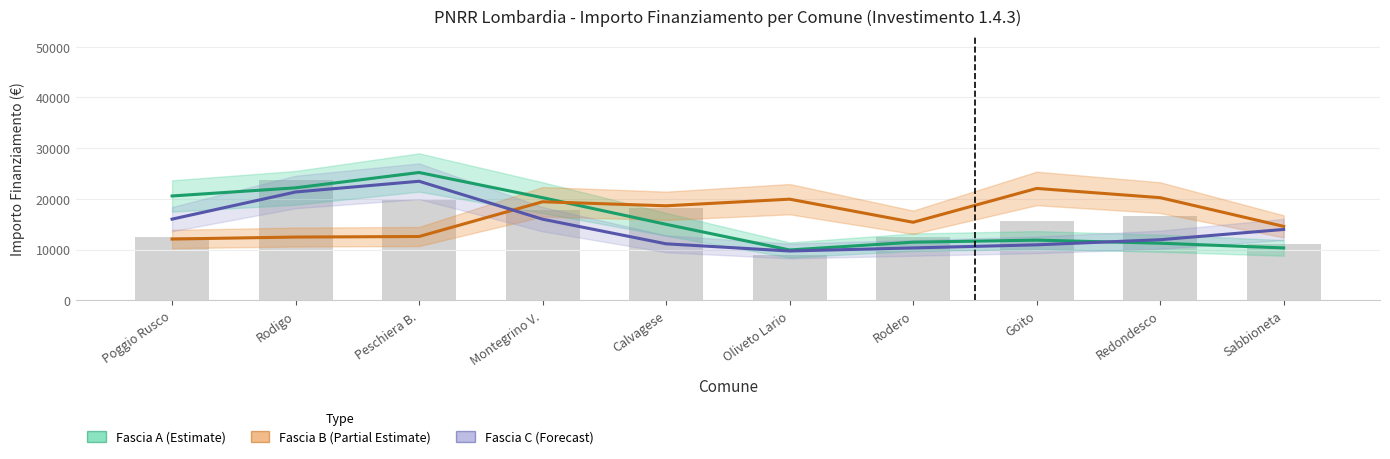

Which label corresponds to the smallest value in the chart?

Oliveto Lario